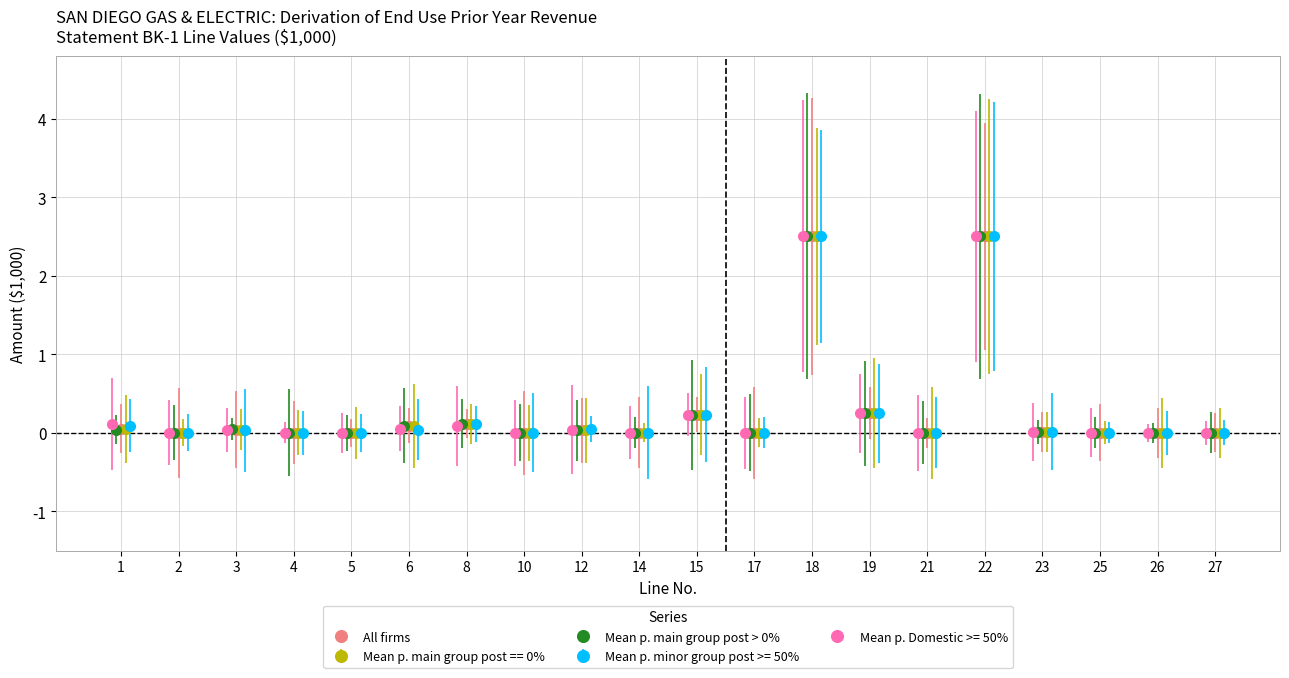

True or false: Mean p. Domestic >= 50% and Mean p. main group post == 0% intersect in this chart.

False